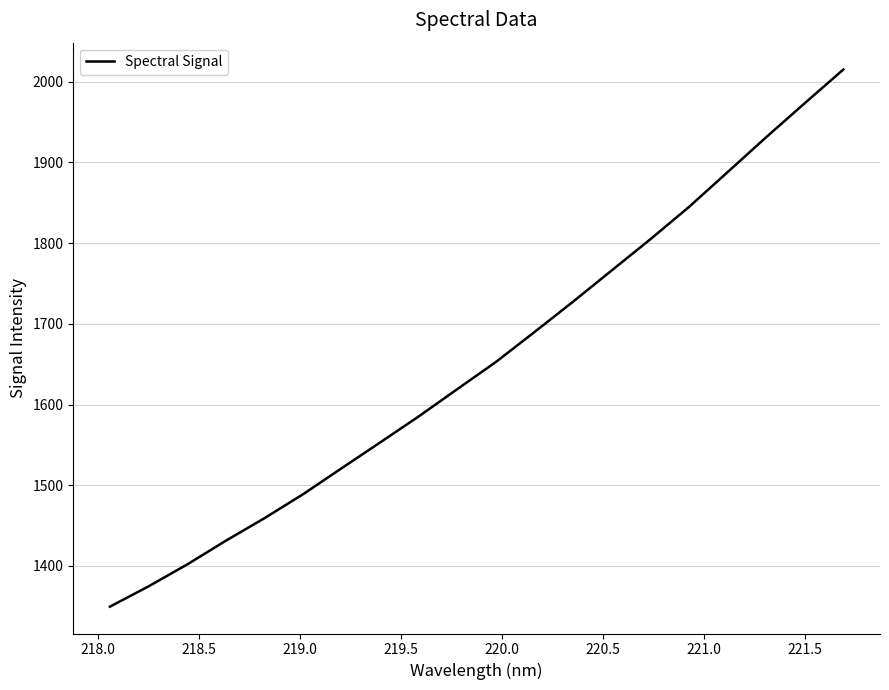

What is the greatest value displayed?

2015.2